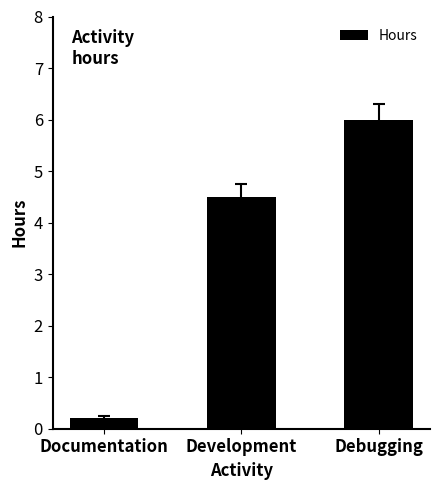

Reading right to left, list all the values displayed in this chart.

Debugging=6.0	Development=4.5	Documentation=0.2